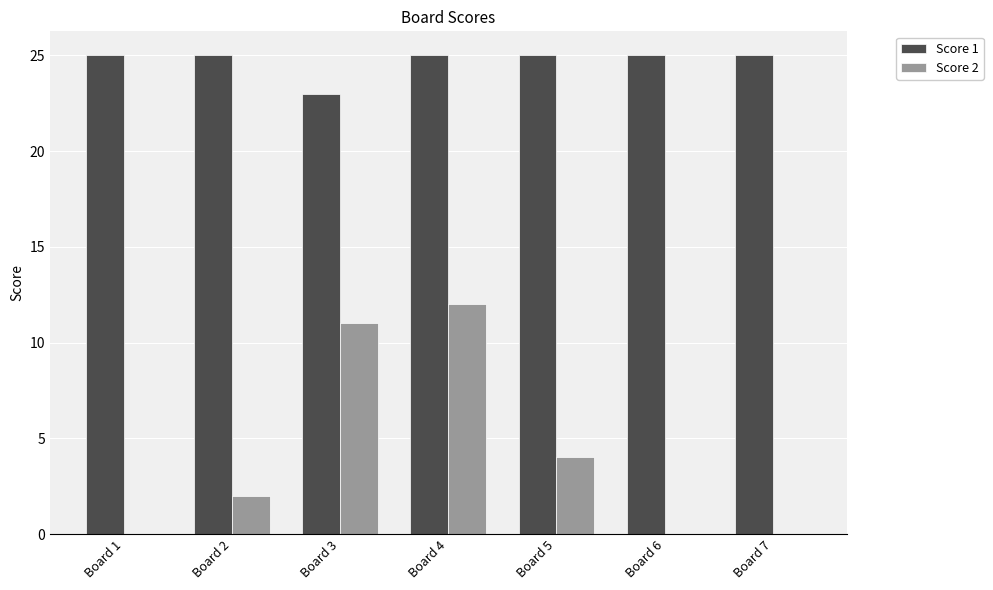

Reading left to right, transcribe all the data shown in this chart.

Score 1: 25	25	23	25	25	25	25
Score 2: 0	2	11	12	4	0	0